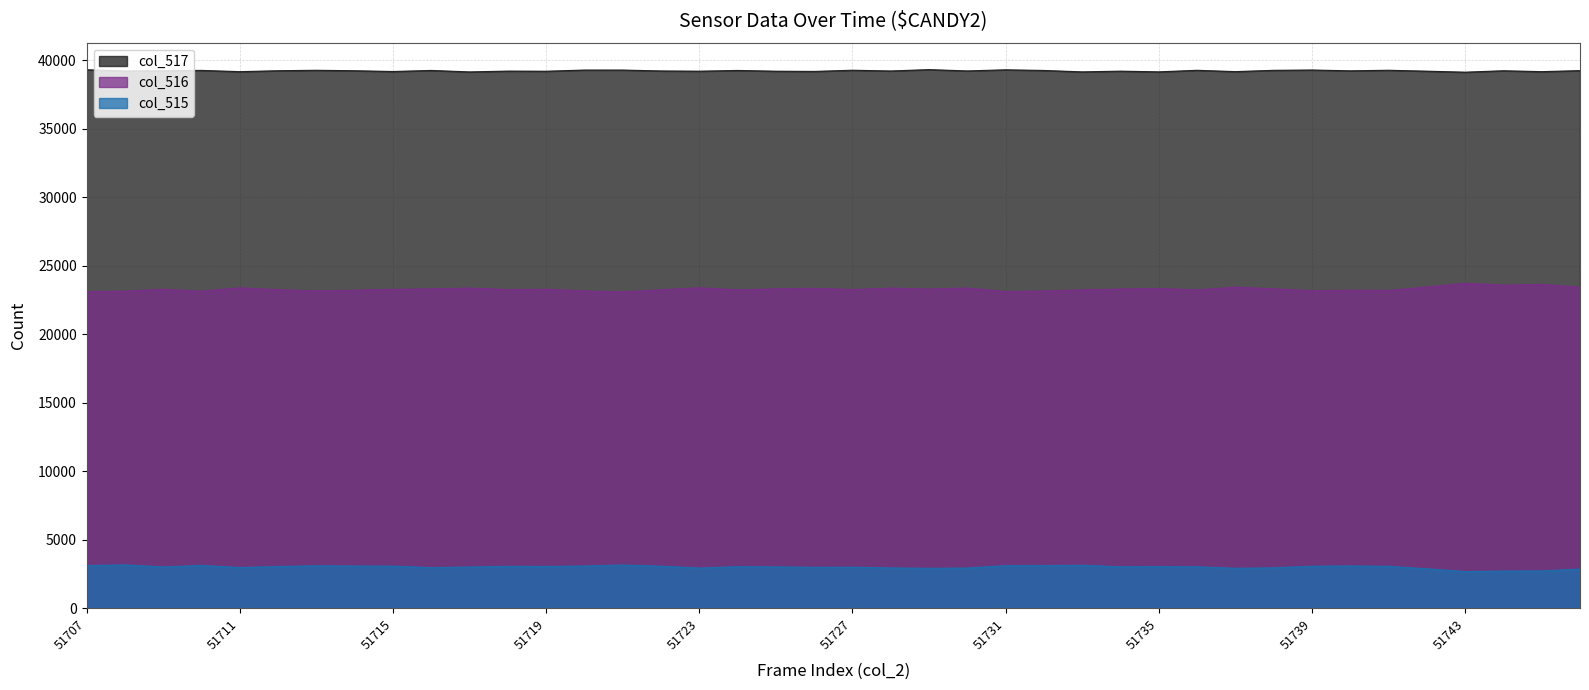

In col_516, how many points are lower than both neighbors (excluding endpoints)?

12